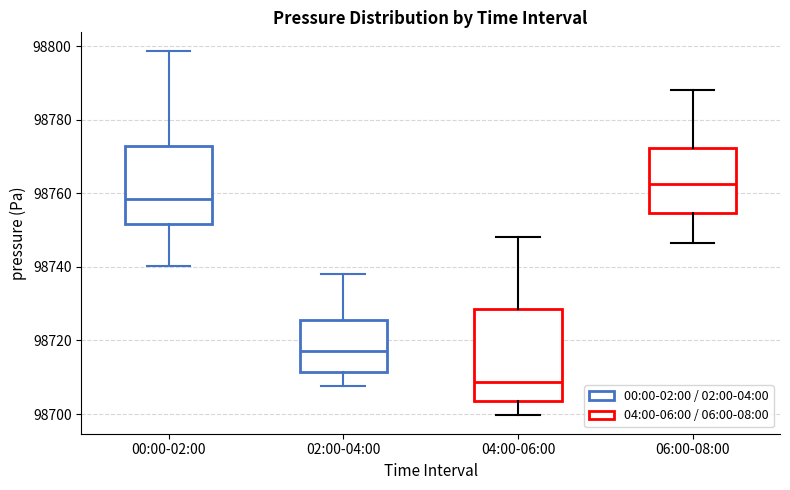

Where is the lower edge of the box for 06:00-08:00 on the y-axis? The values are not printed on the chart, so give them approximately, as read against the axis.

98754